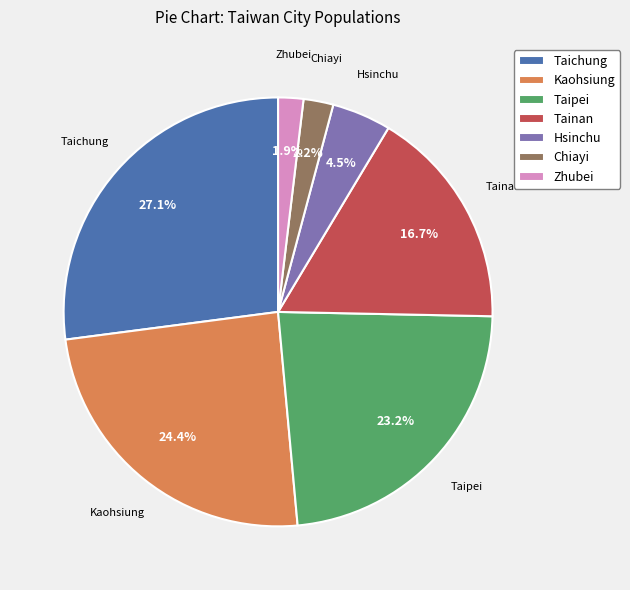

What portion of the pie excludes Kaohsiung?

75.6%